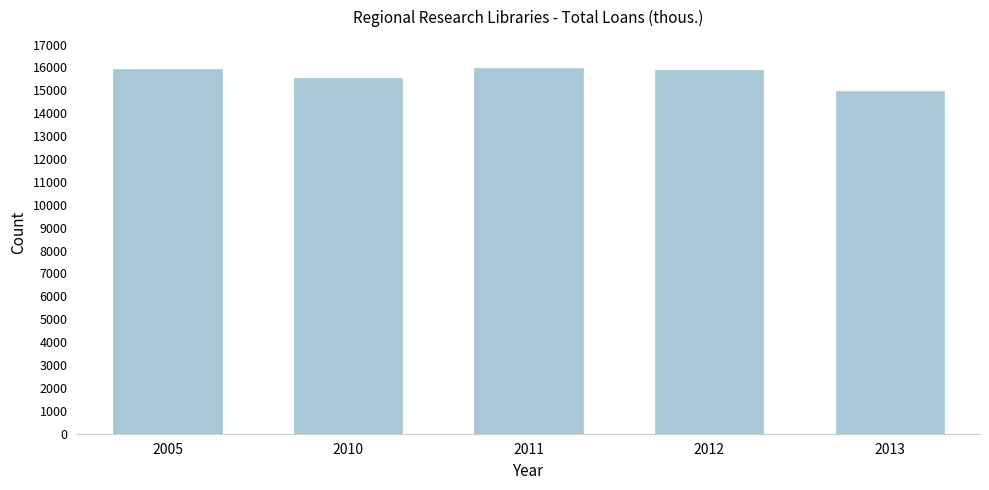

Is it true that the value at 2005 is 15948.0?

True